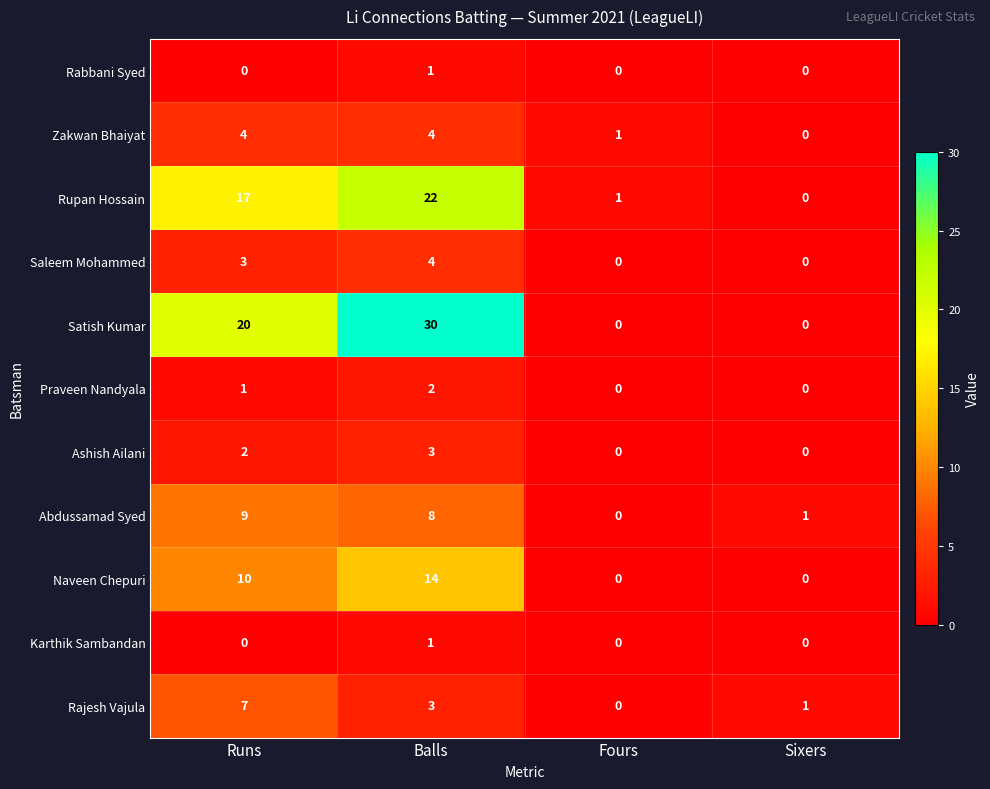

Which series has the largest range (max minus min)?

Satish Kumar